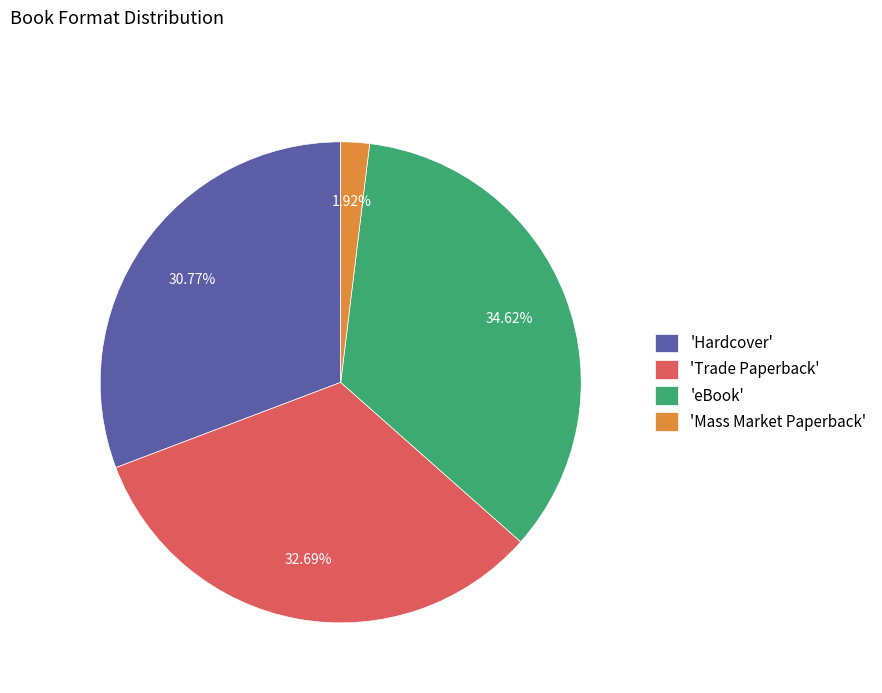

Which slice is the smallest?

'Mass Market Paperback'